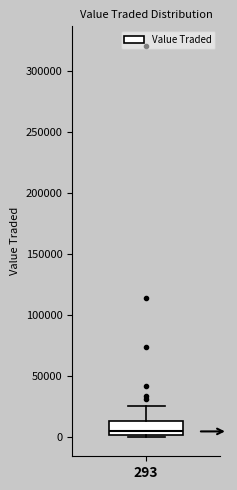

Transcribe this box plot: give where the median line is, the range the box spans, and where the two whiskers end, as read against the y-axis. The values are not printed on the chart, so give them approximately, as read against the axis.

median 5000, box 0 to 15000, whiskers 0 to 25000